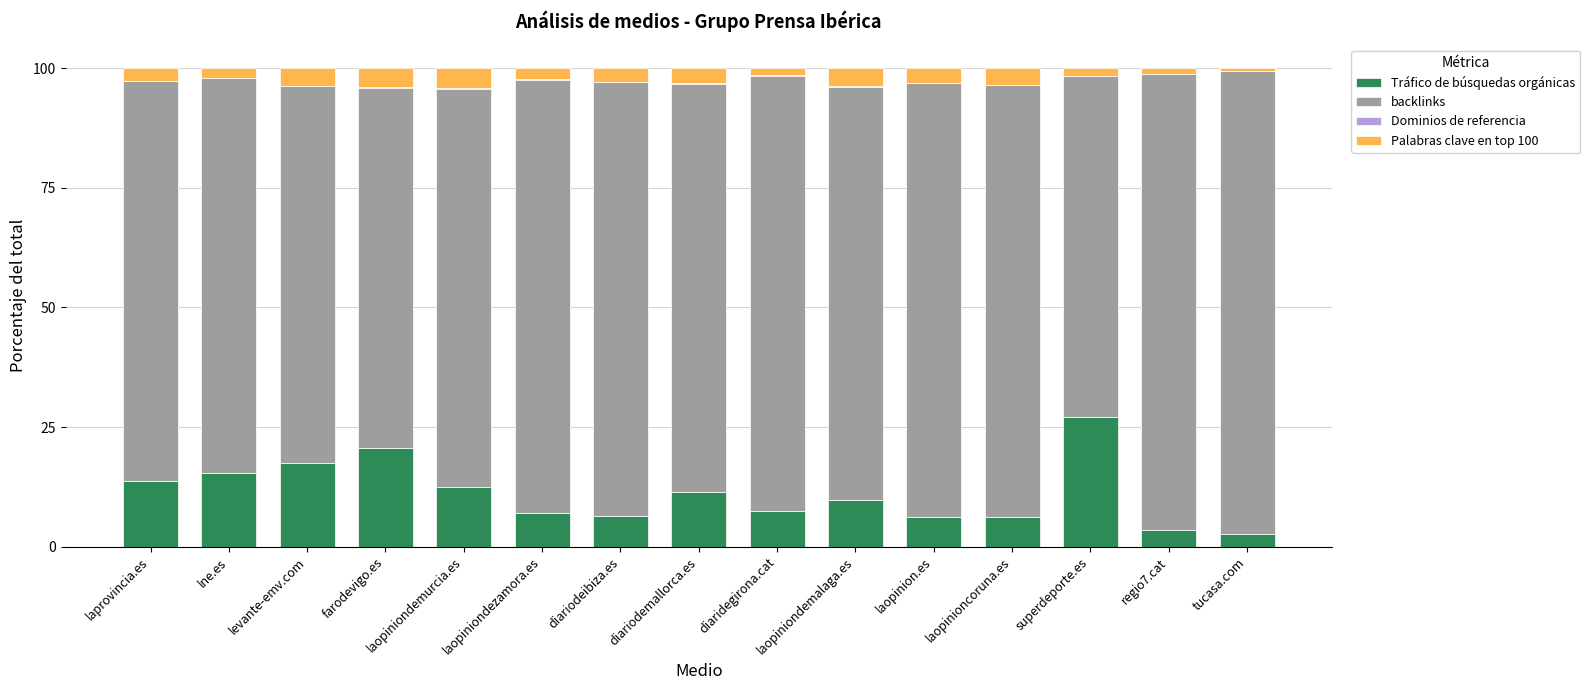

Which category has the highest value in the Tráfico de búsquedas orgánicas series?

superdeporte.es